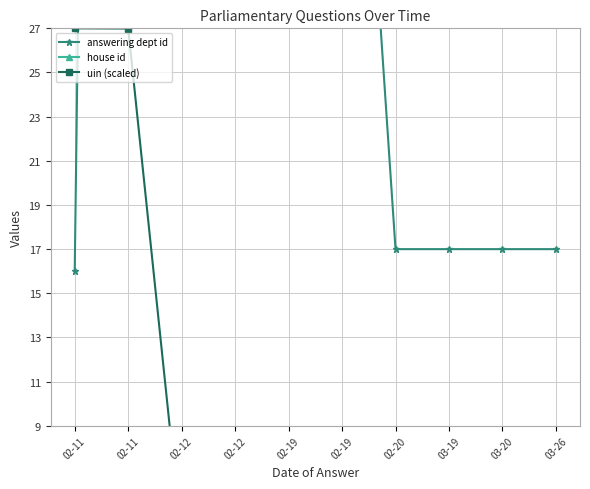

The uin (scaled) series shows 2.0 at 03-19. True or false?

False